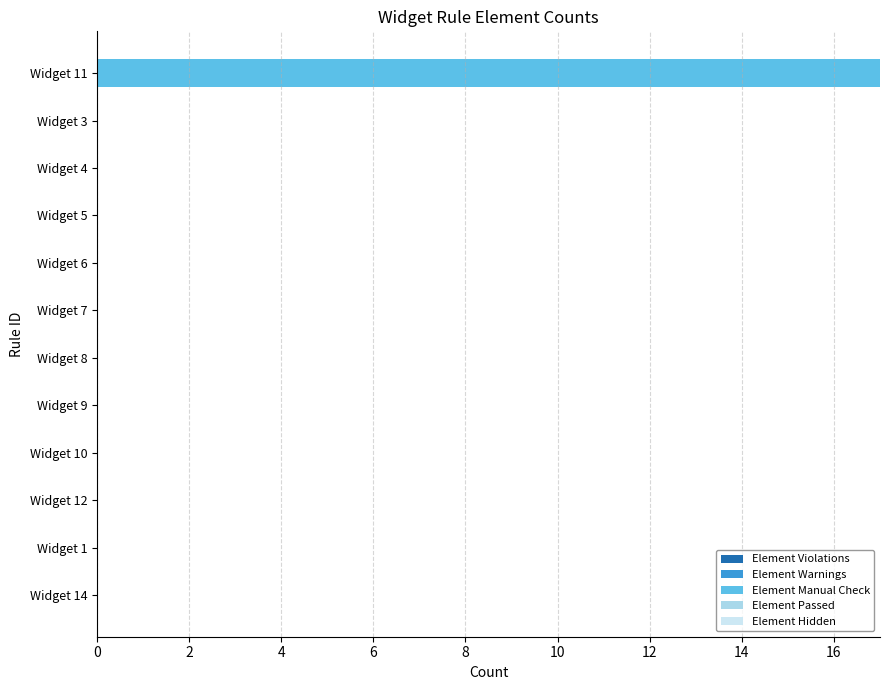

What is the sum of all values?

17